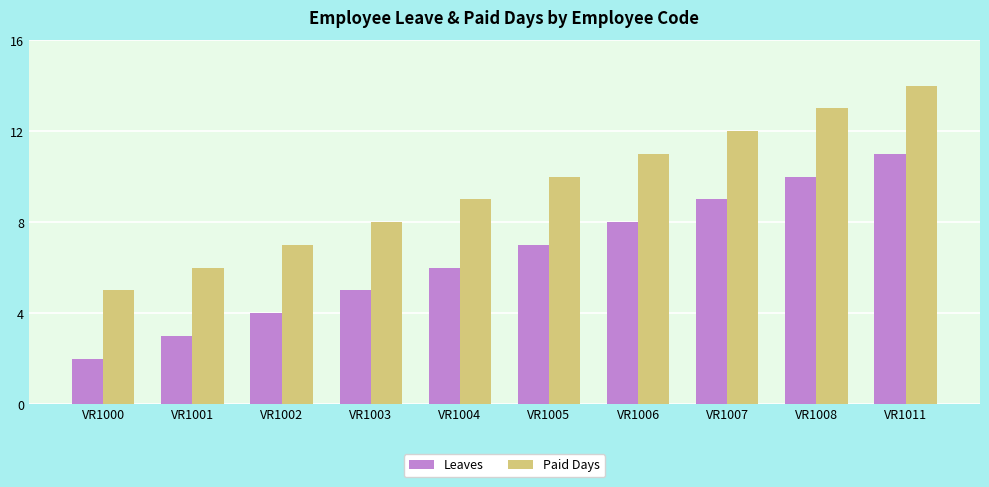

How many distinct data groups are displayed?

2